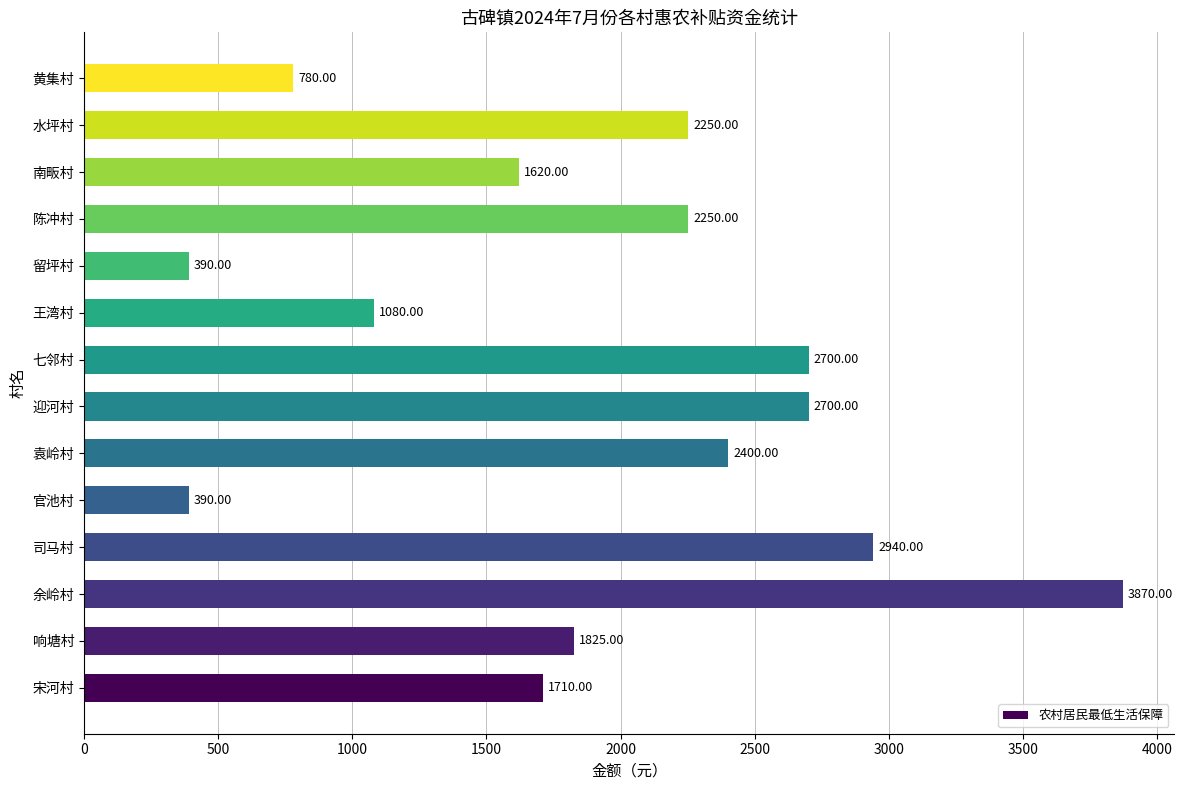

What is the difference between the values at 南畈村 and 水坪村?

630